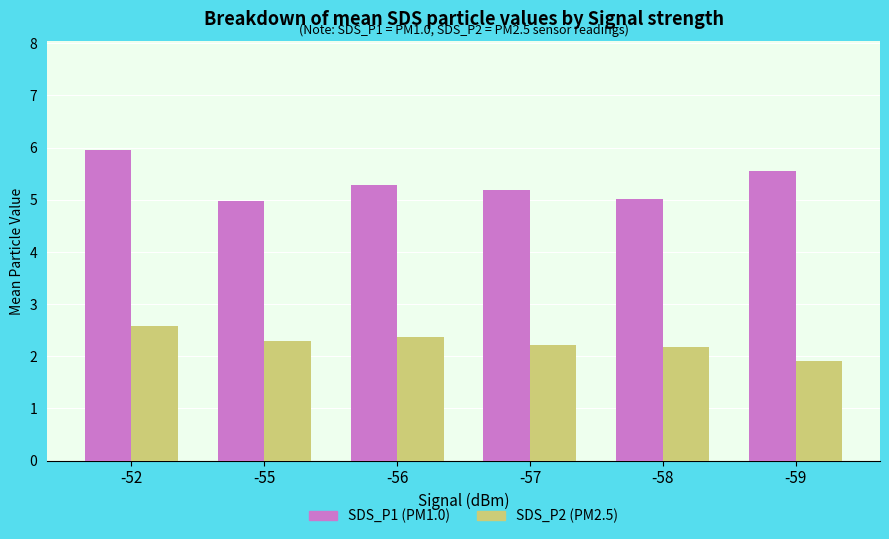

Does the chart contain any negative values?

No